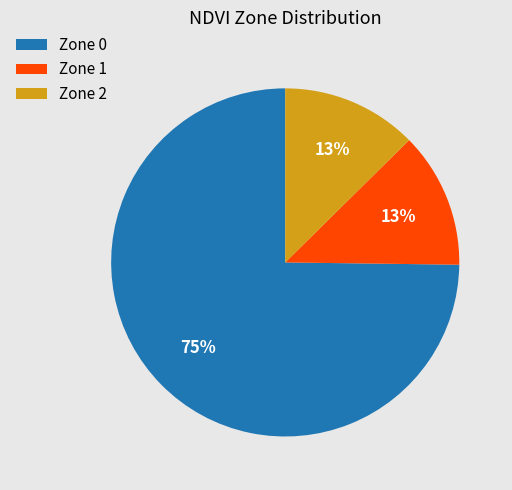

Is it true that Zone 0 is 75% of the pie?

True